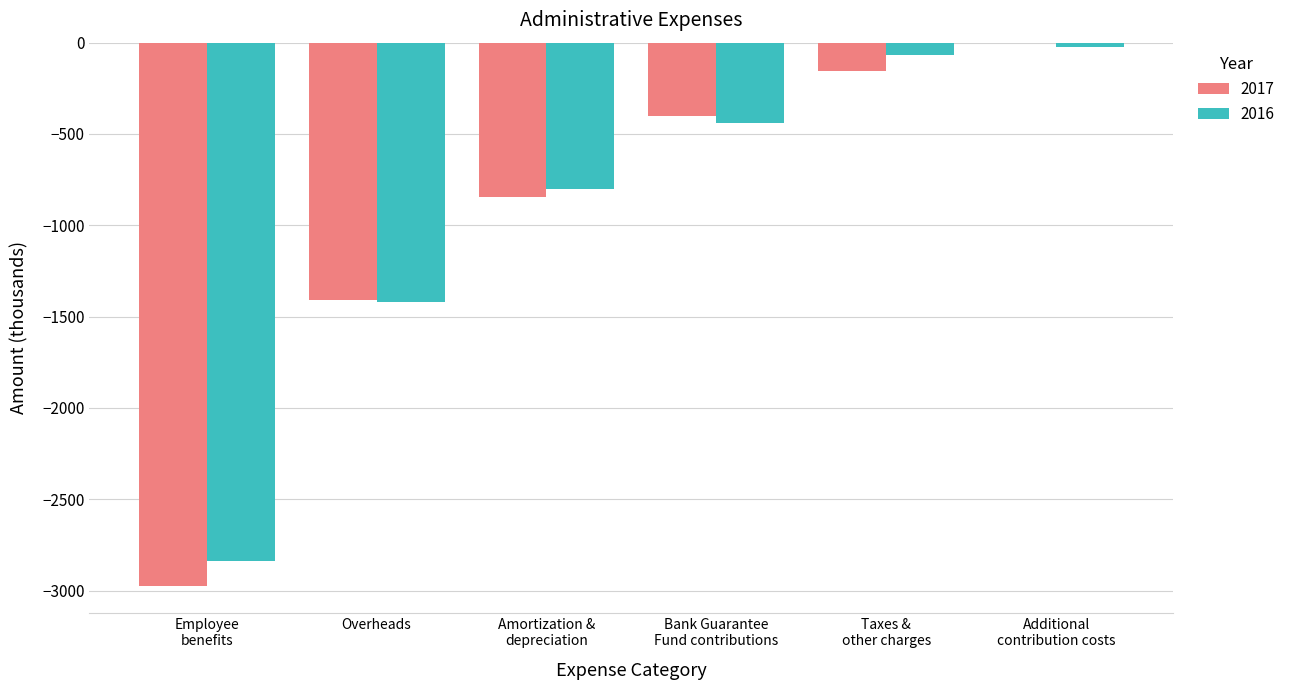

What is the sum of all 2017 values?

-5784